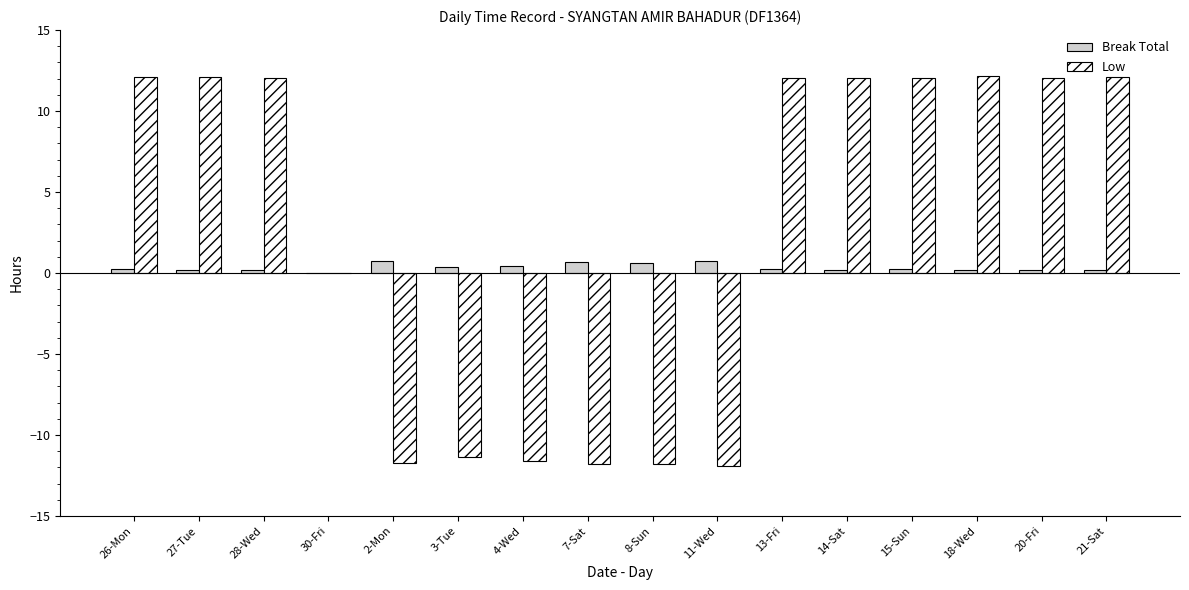

Is it true that Low equals 3.0 at 20-Fri?

False